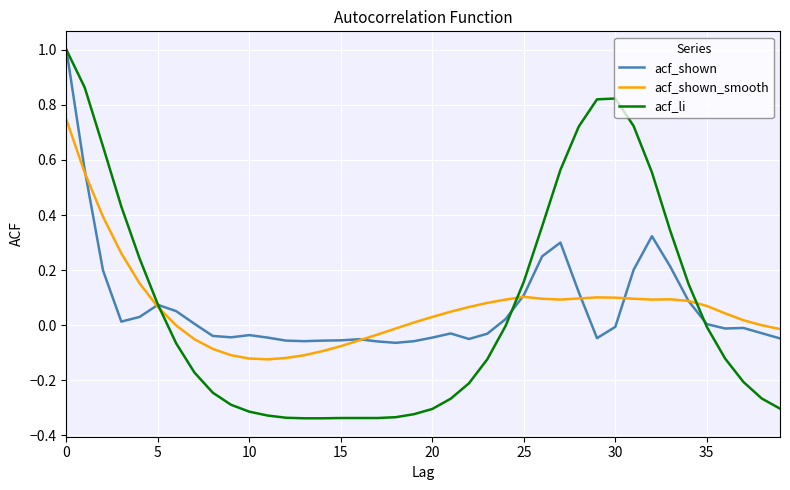

What is the maximum value for acf_li?

1.0